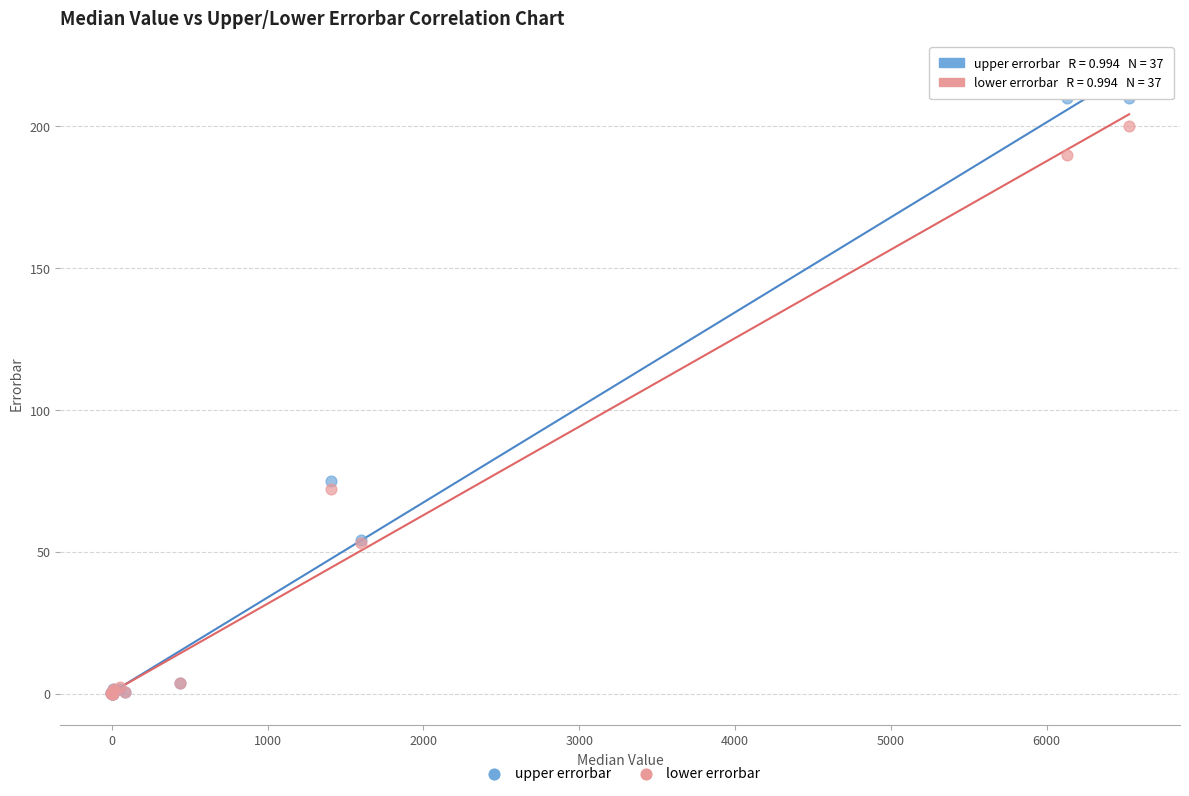

Which series has the widest spread of Y values?

upper errorbar